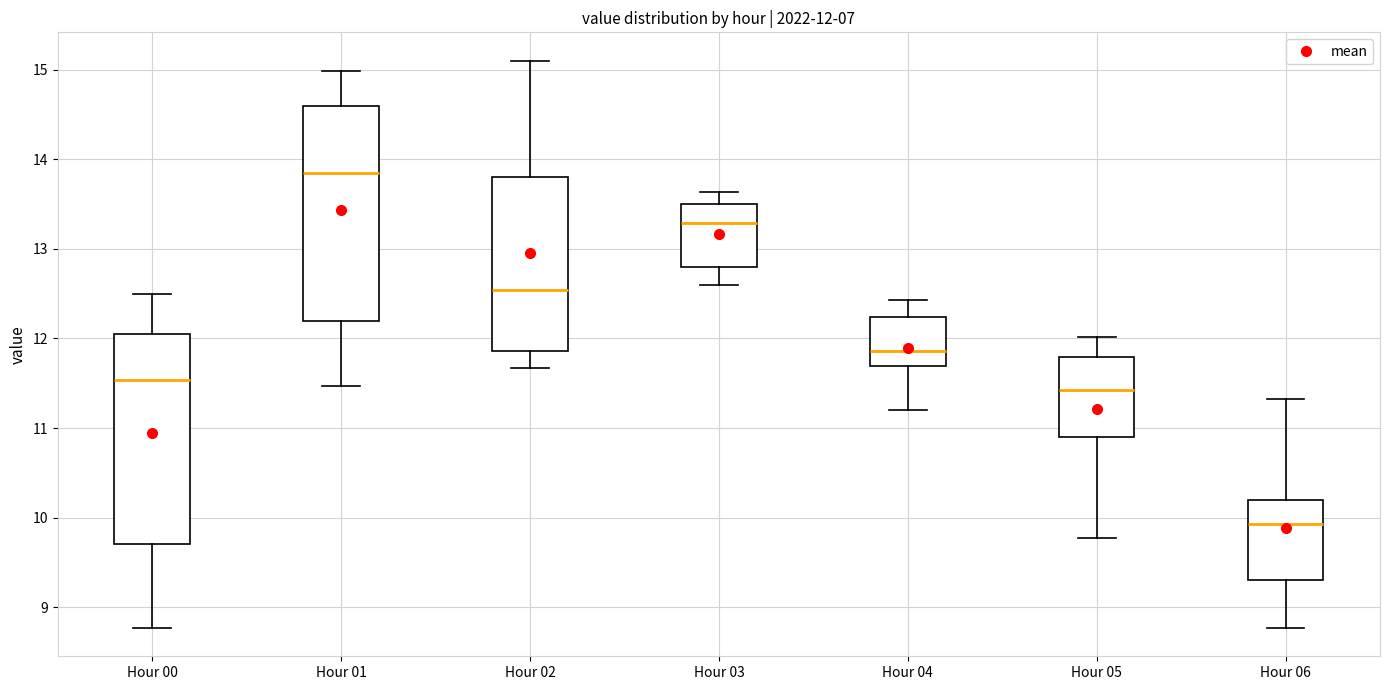

Which box has the highest median line?

Hour 01